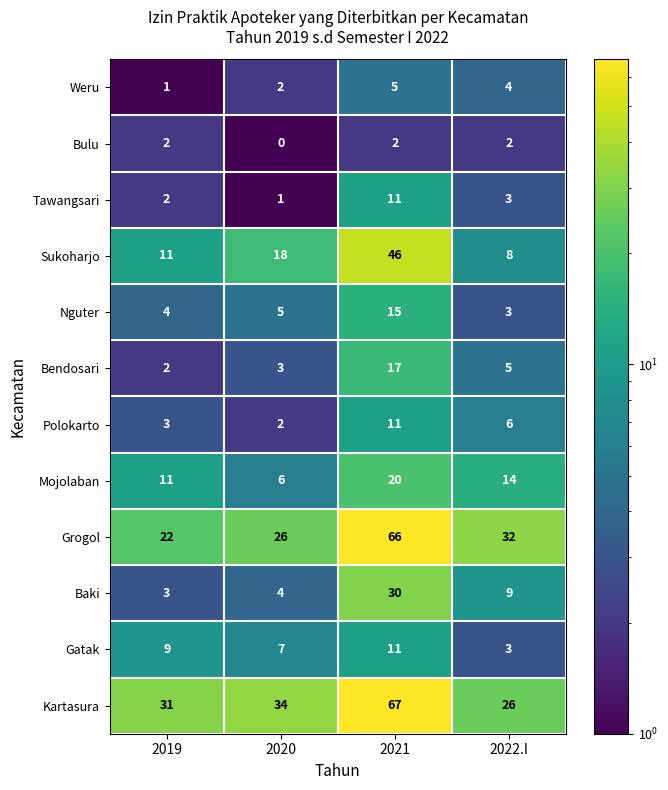

What is the sum of the Kartasura values at 2022.I and 2021?

93